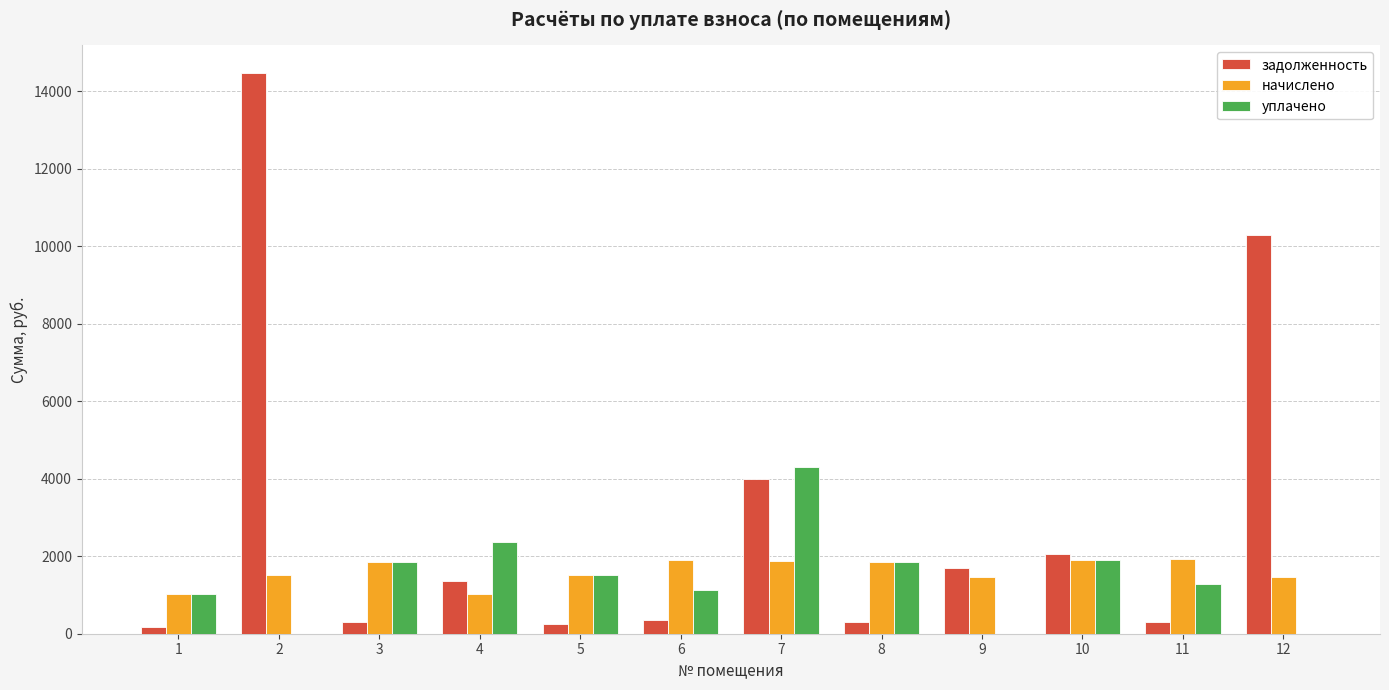

What is the sum of all начислено values?

19313.3